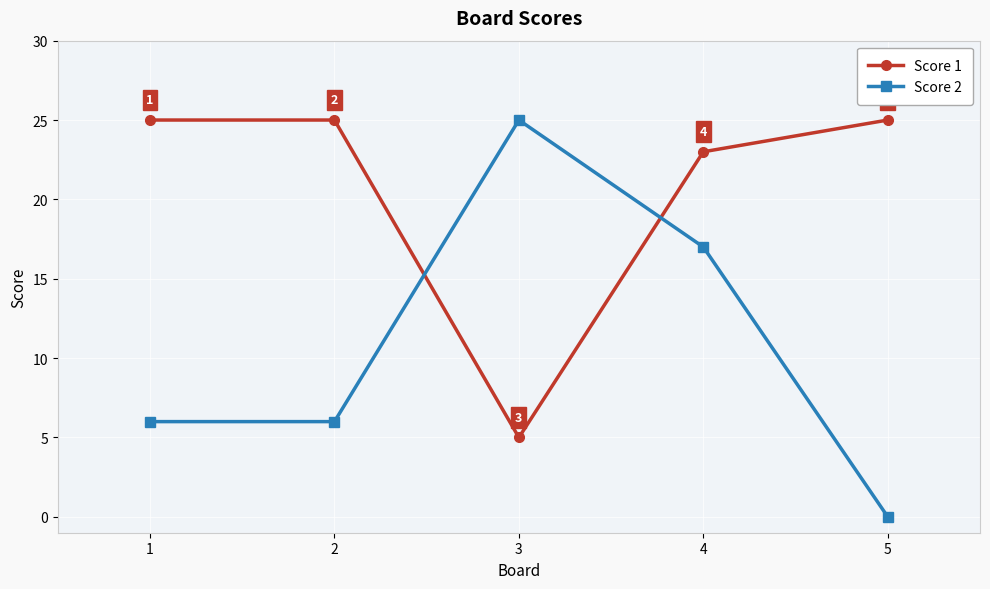

Is this an area chart (filled region under the line)?

No